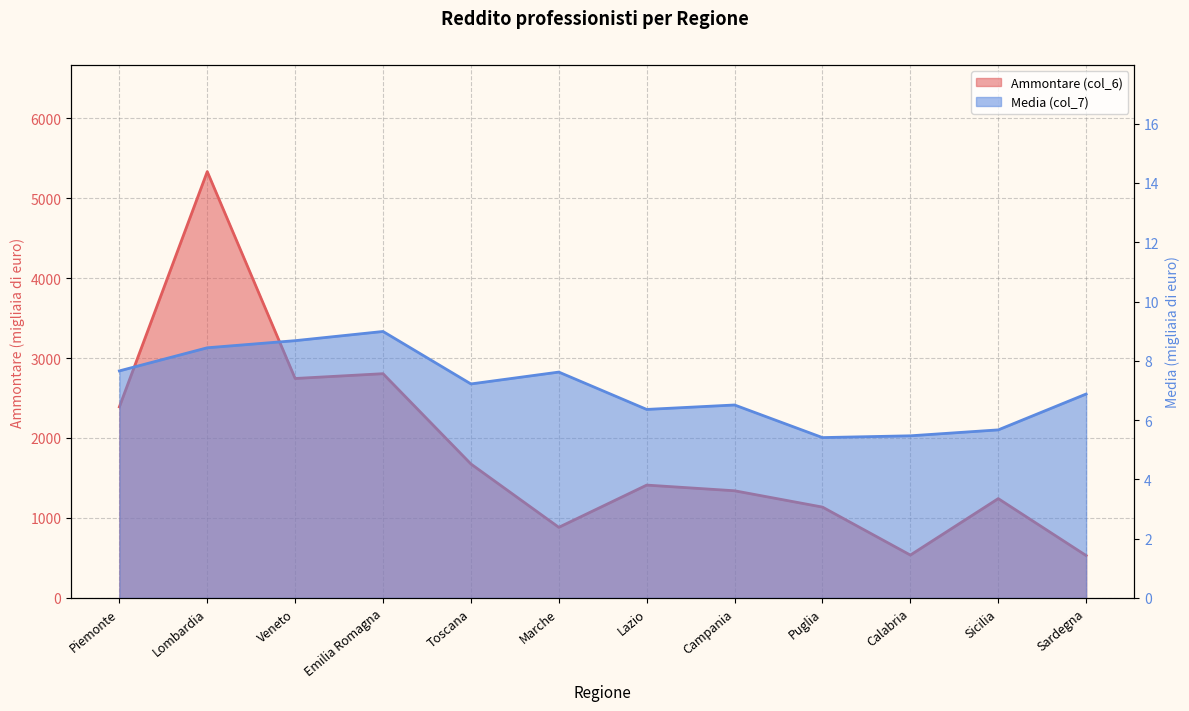

Rank the series at Toscana from highest to lowest value.

Ammontare (col_6), Media (col_7)